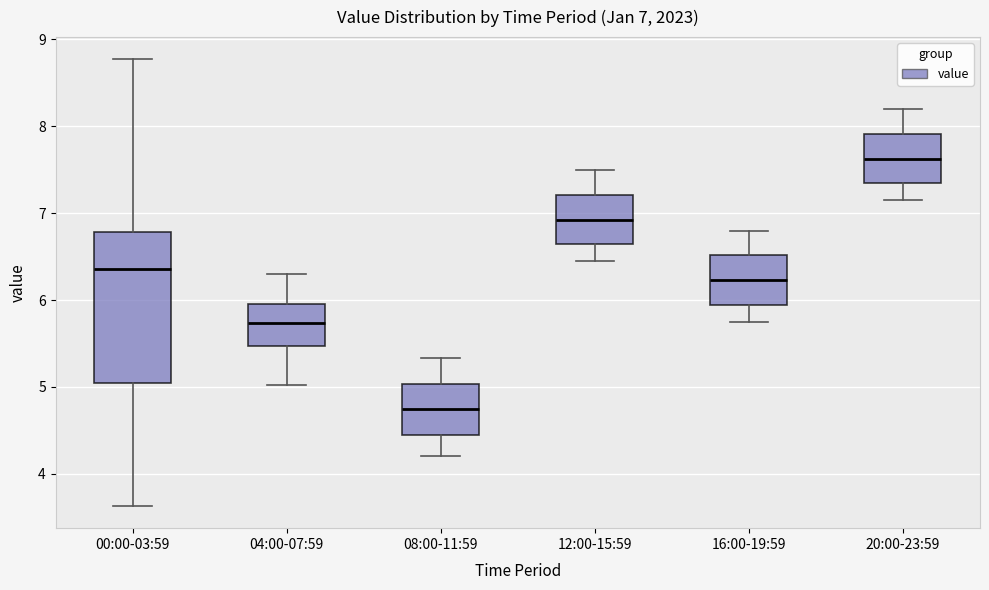

Which box is the tallest, from its lower edge to its upper edge?

00:00-03:59